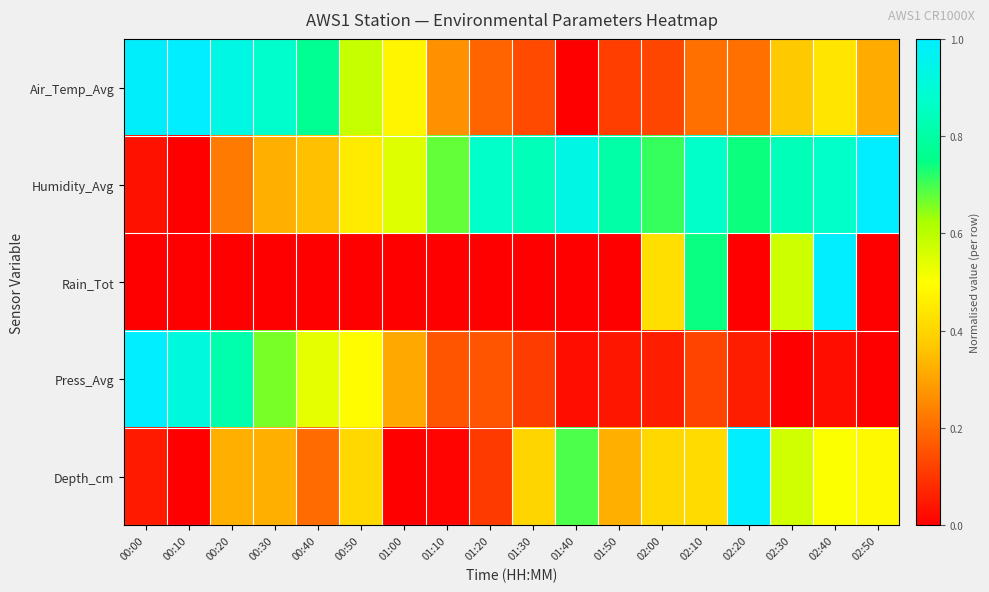

How many data points does each series have?

18